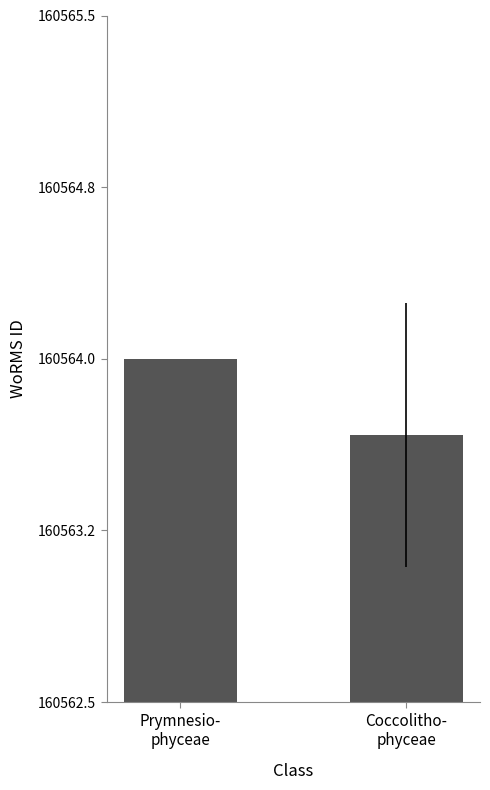

Rank the categories by value from highest to lowest.

Prymnesio-
phyceae, Coccolitho-
phyceae